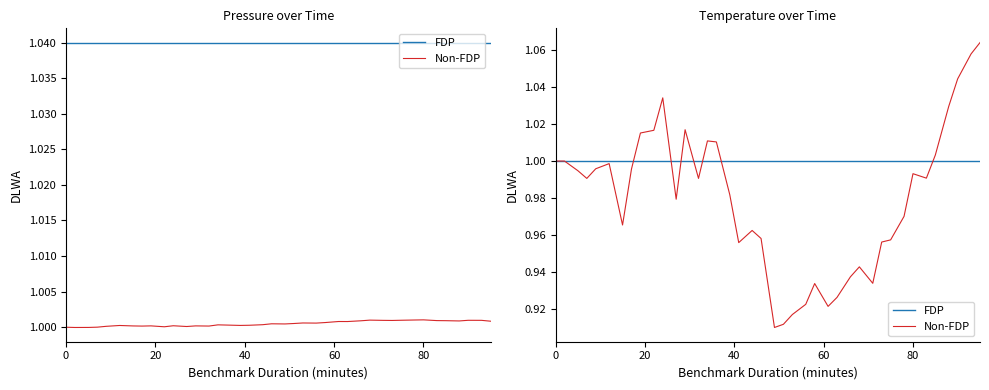

True or false: FDP and Non-FDP cross at least once.

True